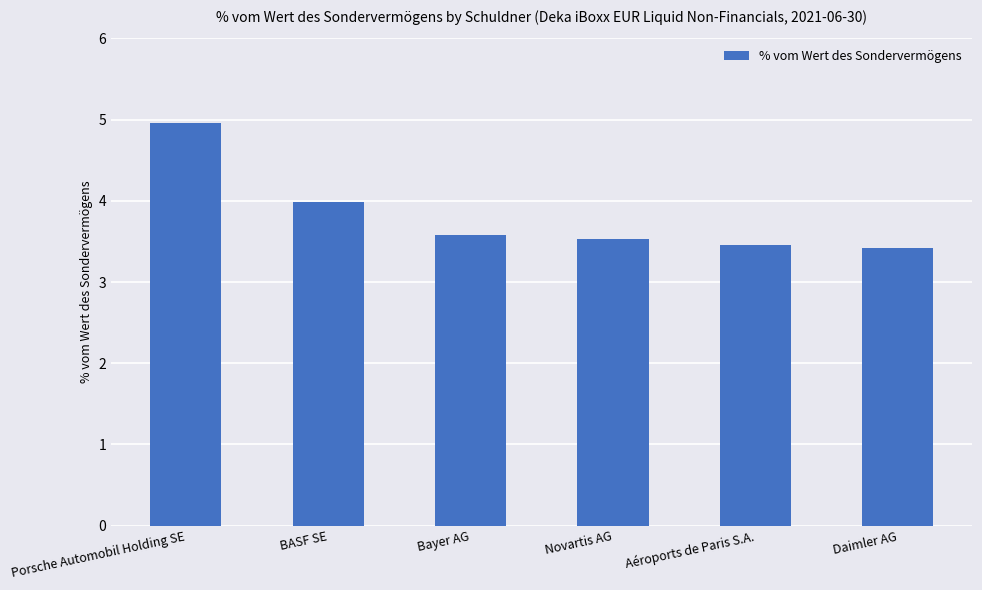

The value at BASF SE is 6.8. True or false?

False